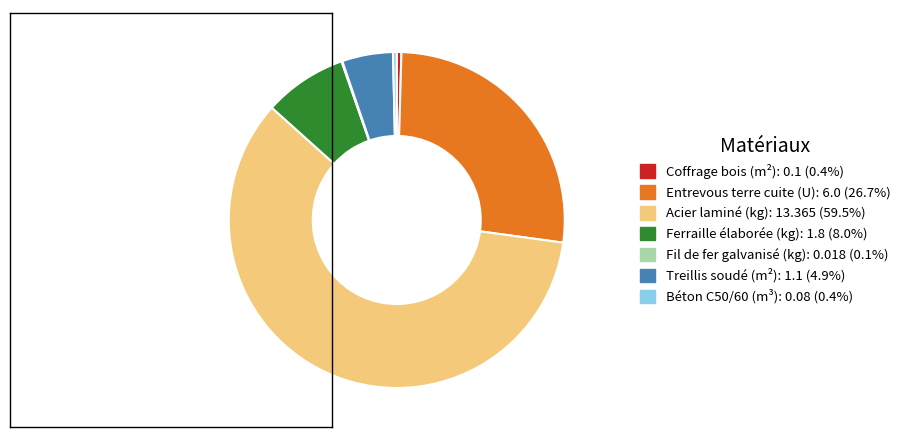

Which category has the biggest portion of the pie?

Acier laminé (kg)